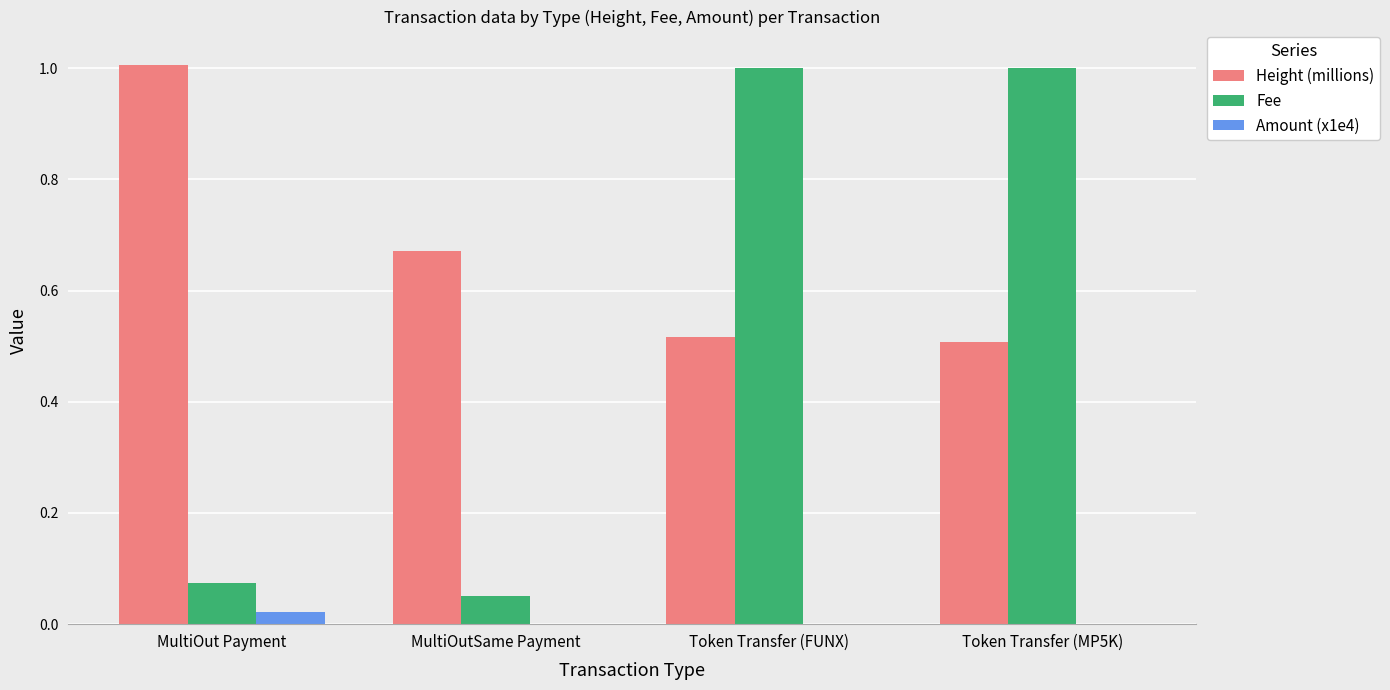

The Fee series shows 1.0 at Token Transfer (MP5K). True or false?

True